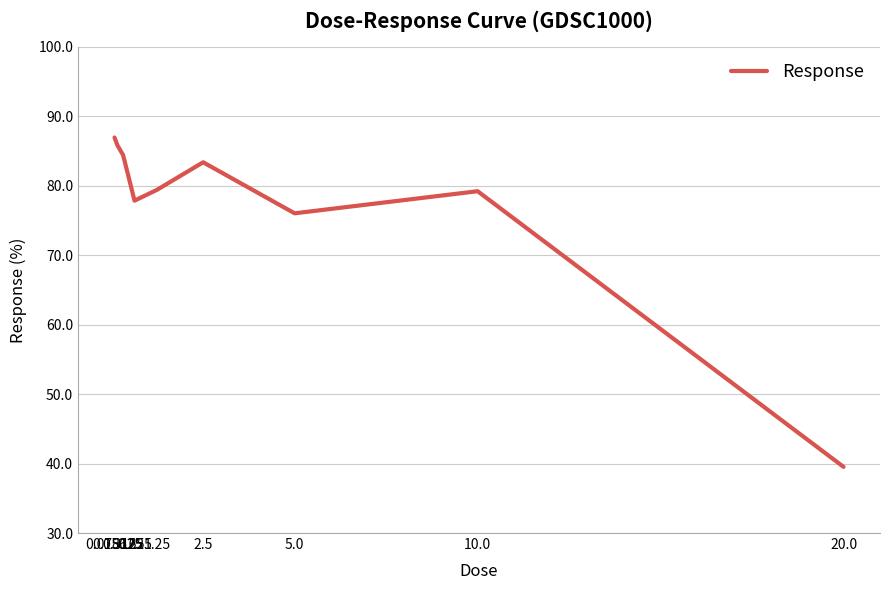

Which has a higher value, 2.5 or 0.3125?

0.3125